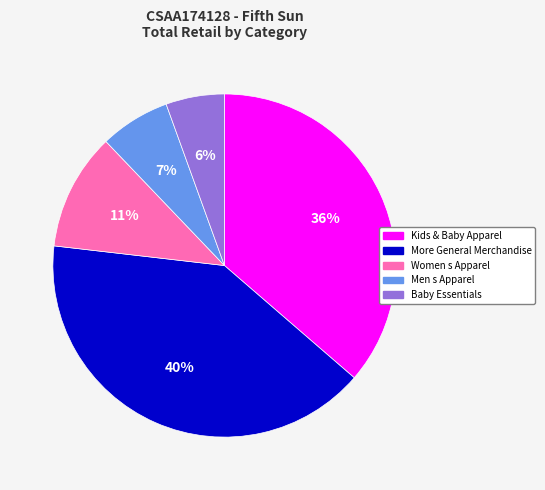

Is there a majority slice in this chart?

No